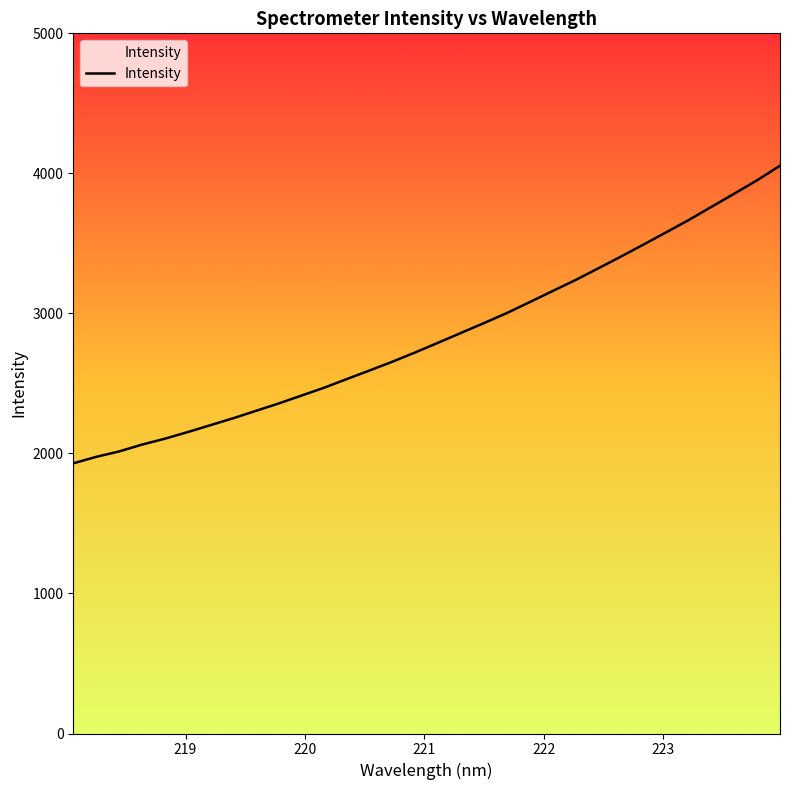

What is the smallest value displayed?

1929.4